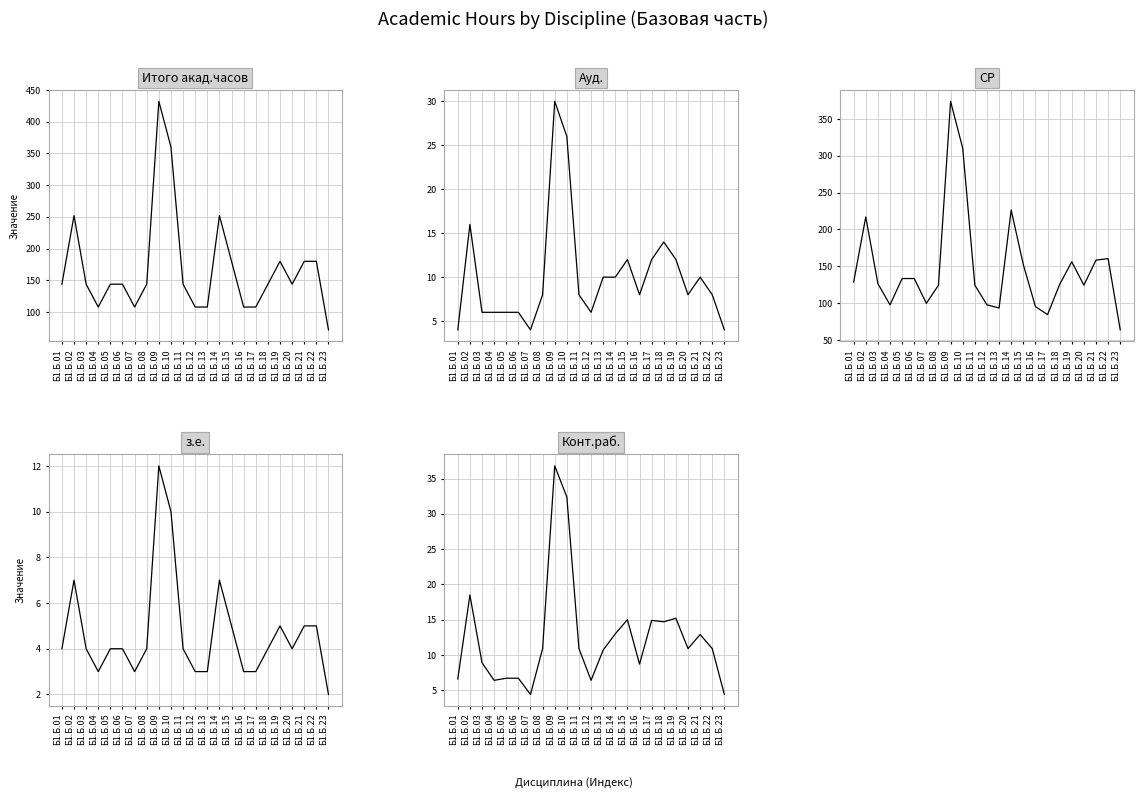

What is the difference between the highest and lowest values at Б1.Б.13?

105.0